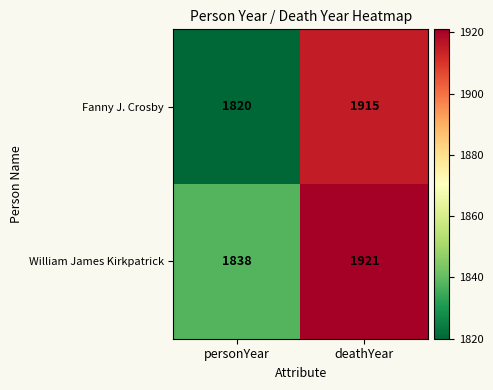

Reading left to right, extract all data points from this chart.

Fanny J. Crosby: 1820	1915
William James Kirkpatrick: 1838	1921